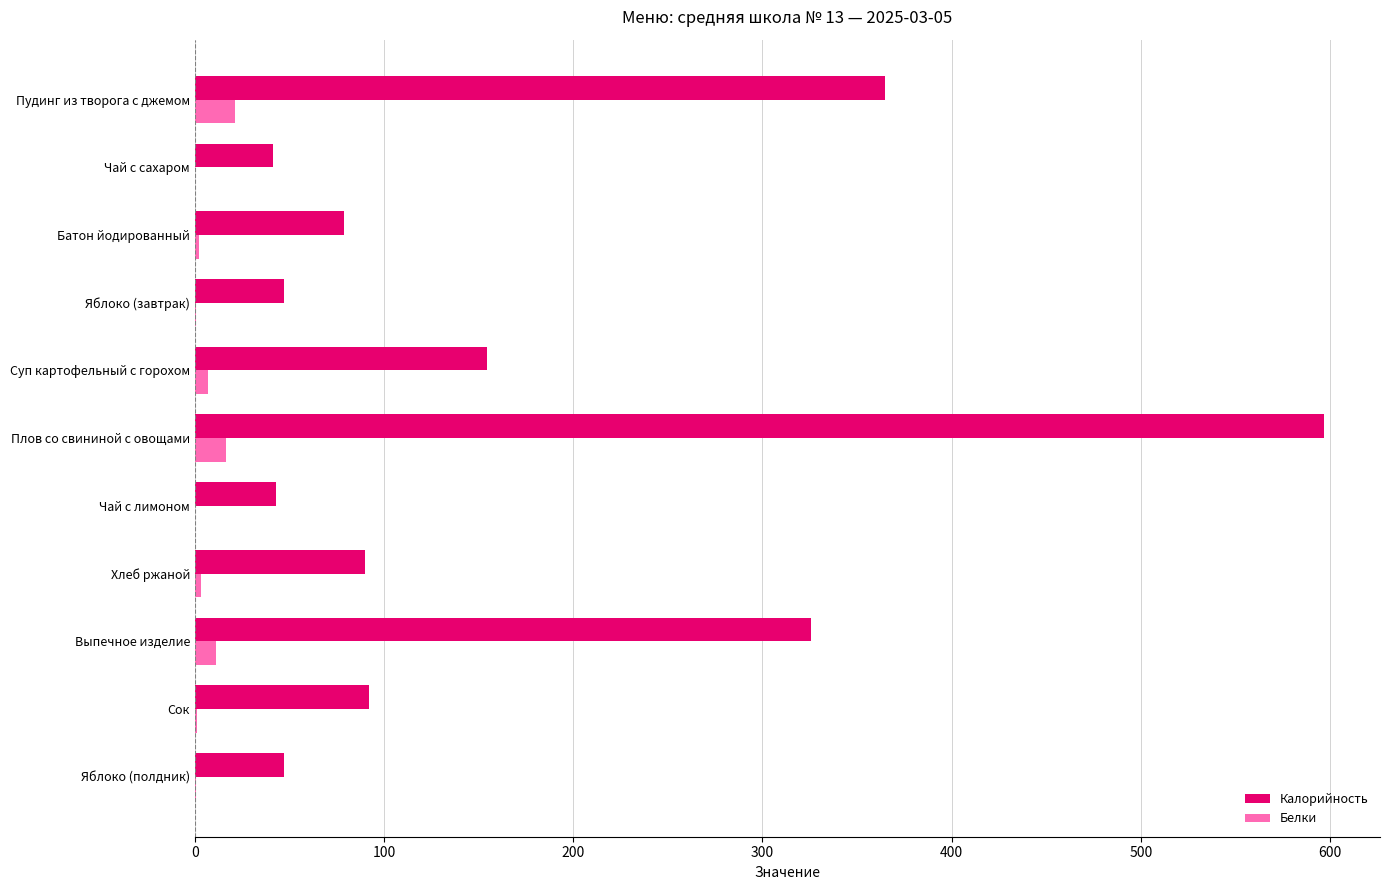

At which label does Калорийность reach its peak?

Плов со свининой с овощами